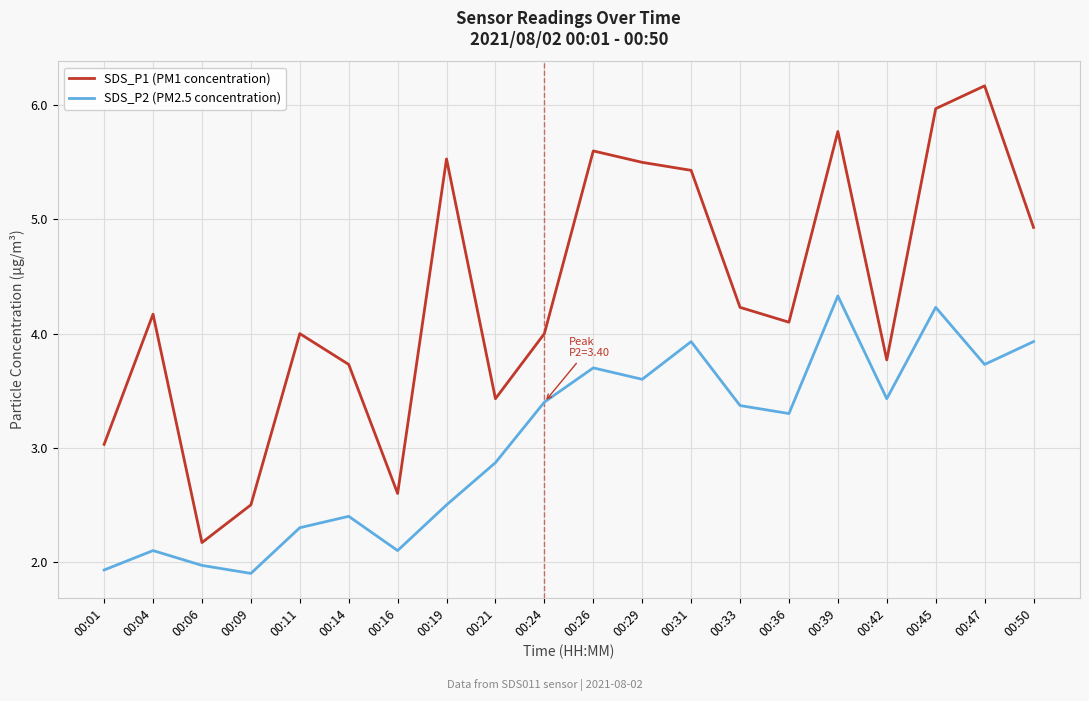

The SDS_P1 (PM1 concentration) series shows 2.0 at 00:14. True or false?

False